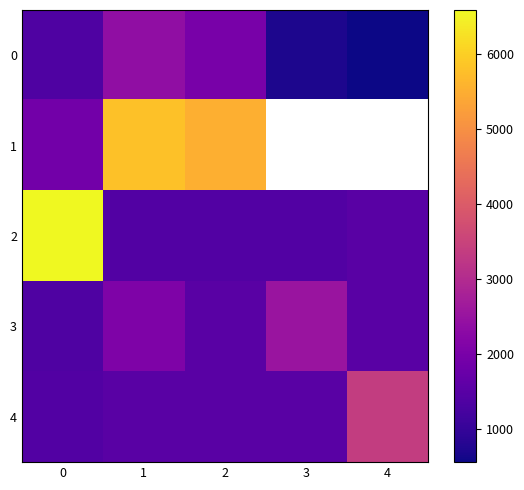

What is the difference between the maximum and second lowest values in the 4 series?

1860.0